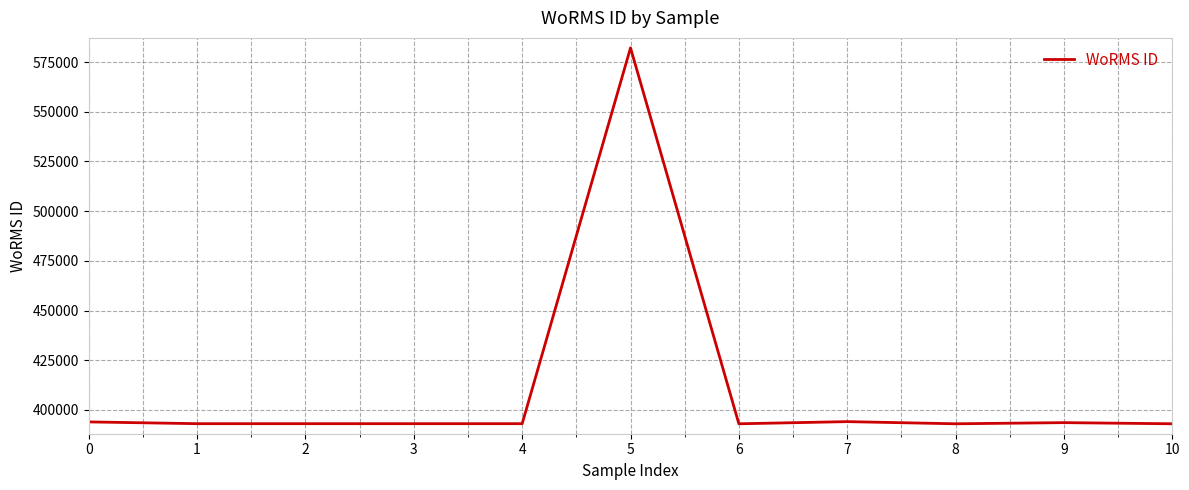

Read the value at 2, to the nearest 10.

393090